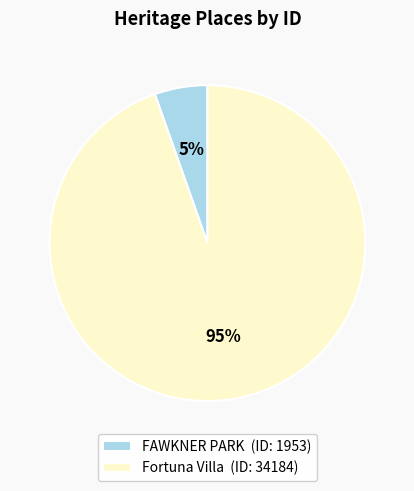

Count the number of slices in the pie.

2